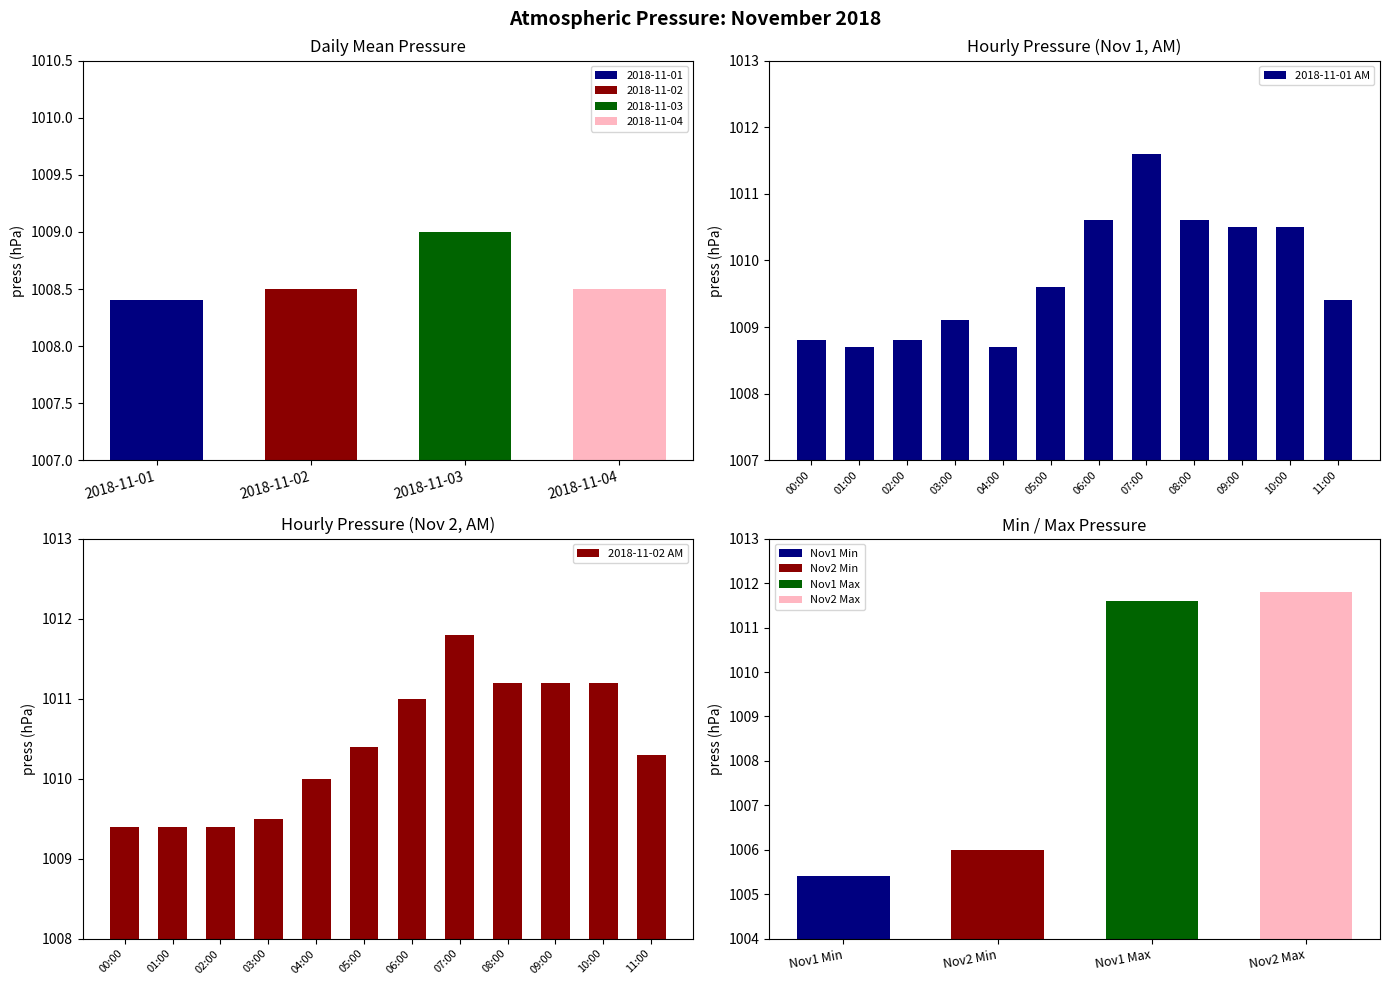

What is the minimum value for 2018-11-01 AM?

1008.7